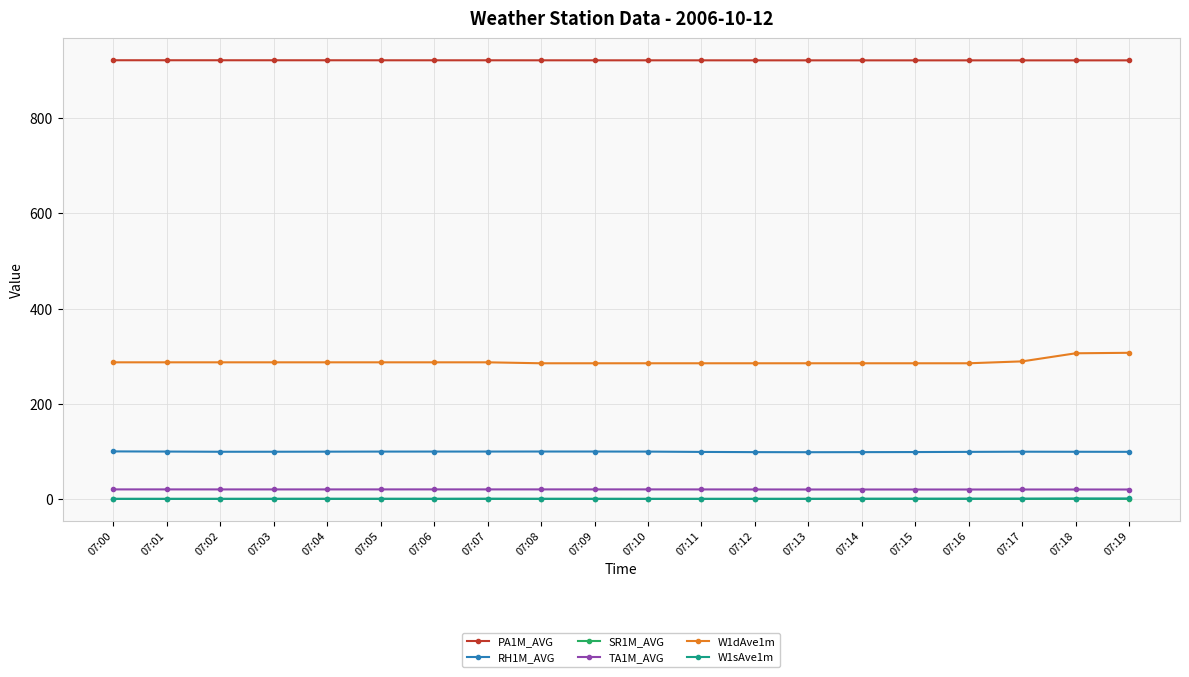

True or false: TA1M_AVG and W1sAve1m intersect in this chart.

False